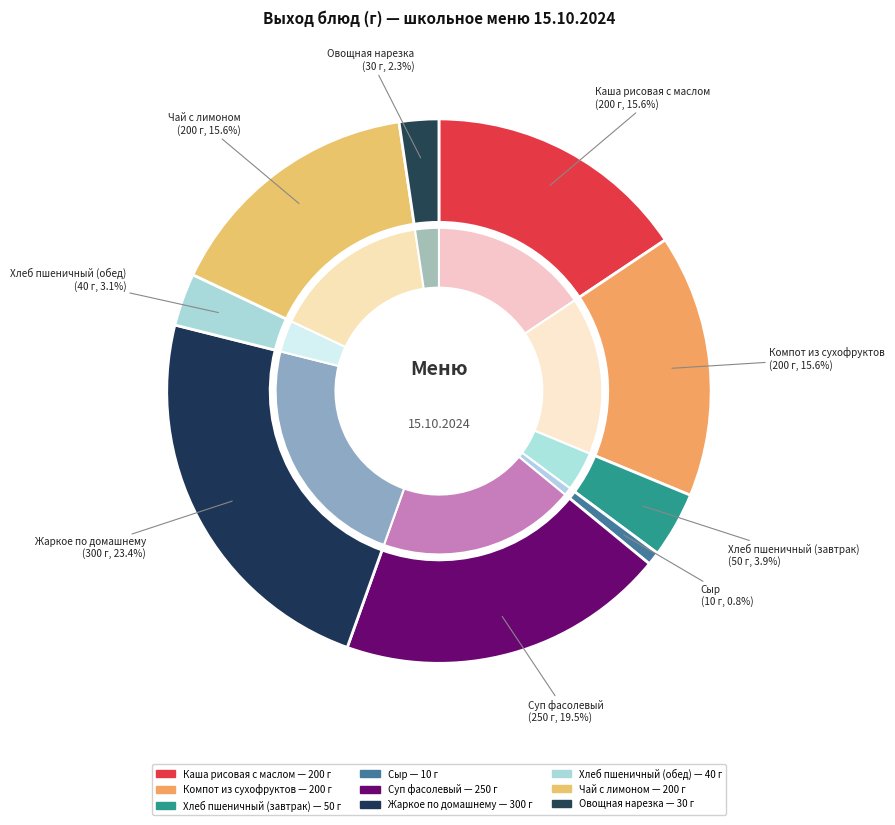

Is it true that Компот из сухофруктов is 16% of the pie?

True